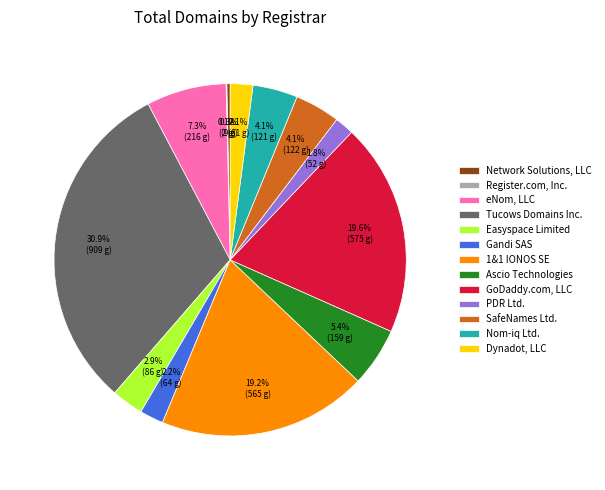

Combined, do GoDaddy.com, LLC and Ascio Technologies account for over 50%?

No